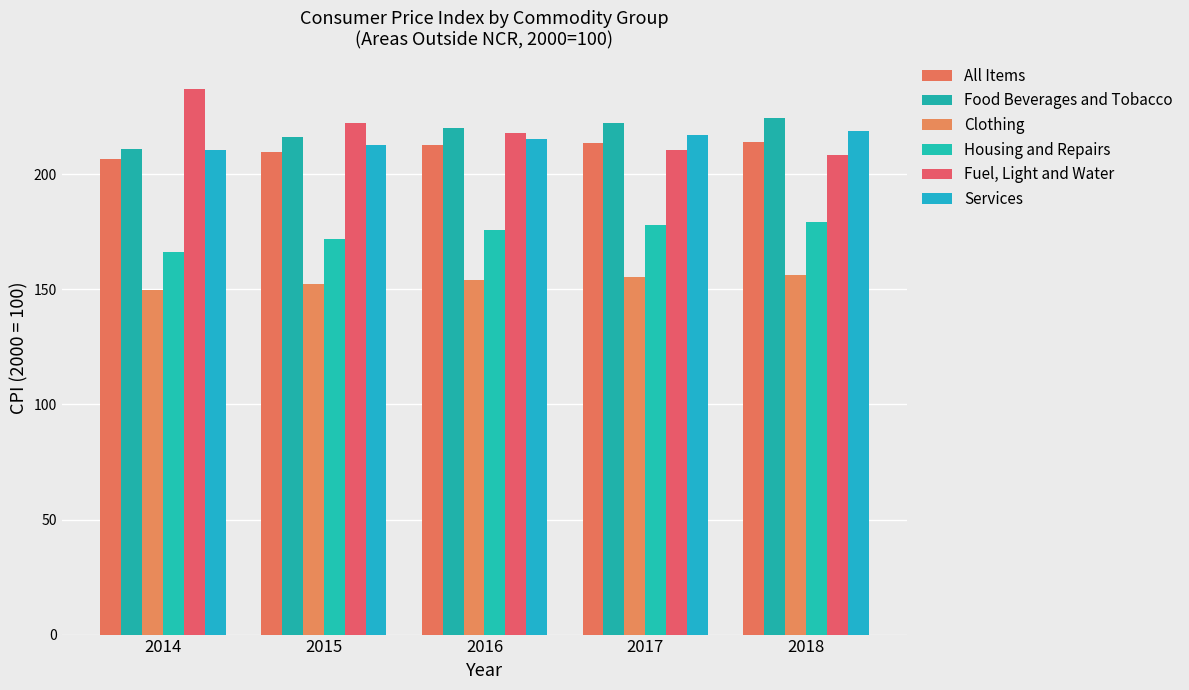

What is the value of the Fuel, Light and Water bar at the 3rd from the left?

217.8